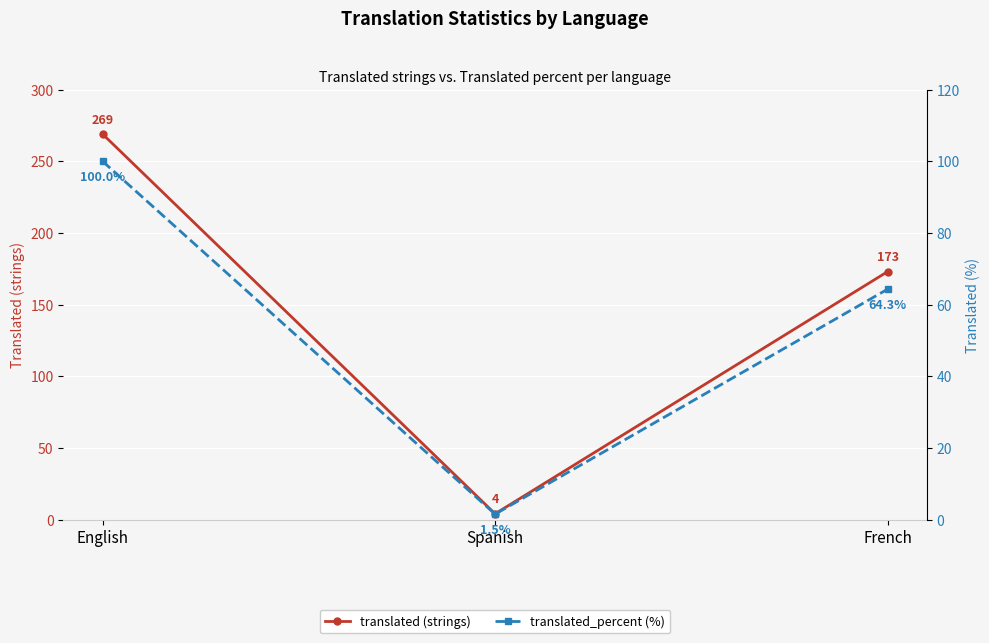

What is the label of the 1st point from the right?

French